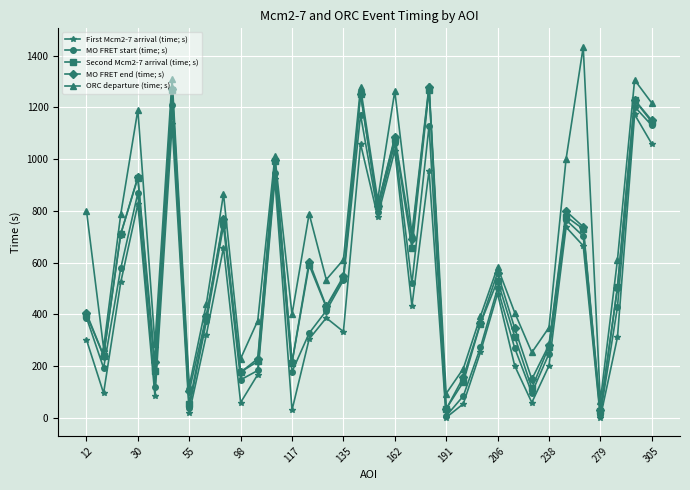

At how many categories does at least one series exceed 1409?

1